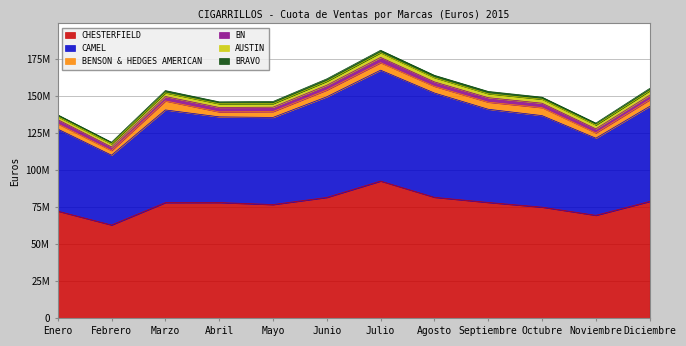

Does the chart display data point markers on the line(s)?

No